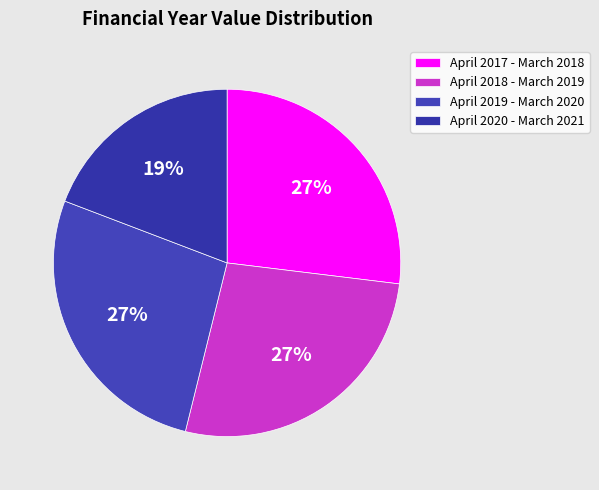

To the nearest percent, what percentage of the pie is April 2017 - March 2018?

27%